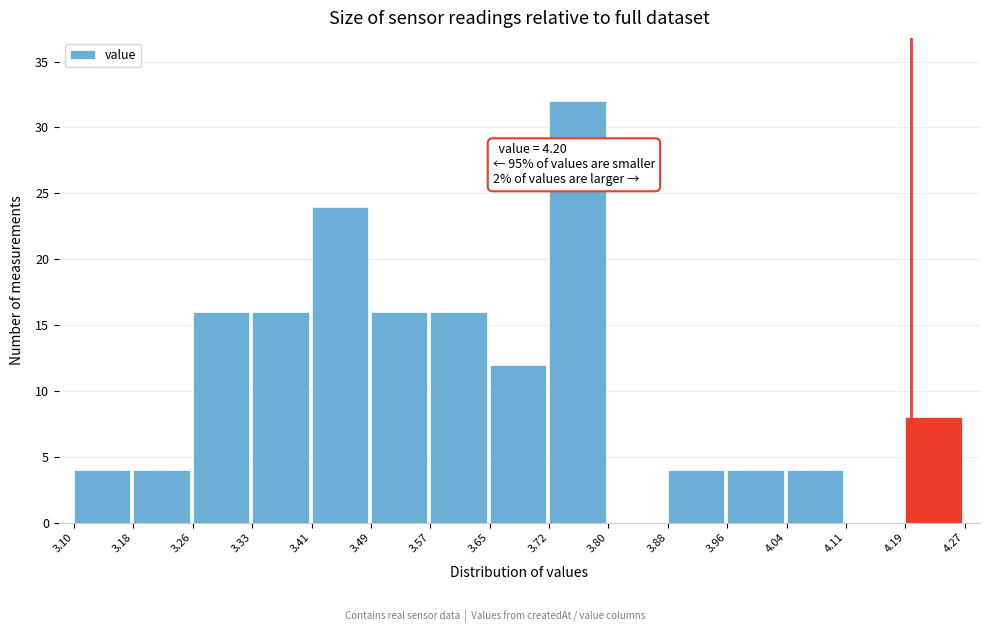

Over which range of the x-axis is the bar tallest?

3.72 to 3.80